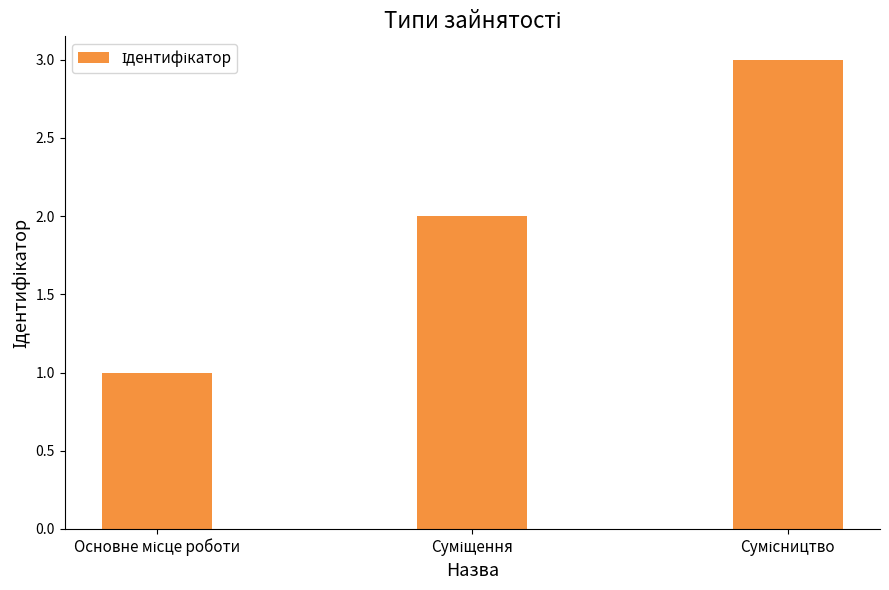

What is the maximum value shown in the chart?

3